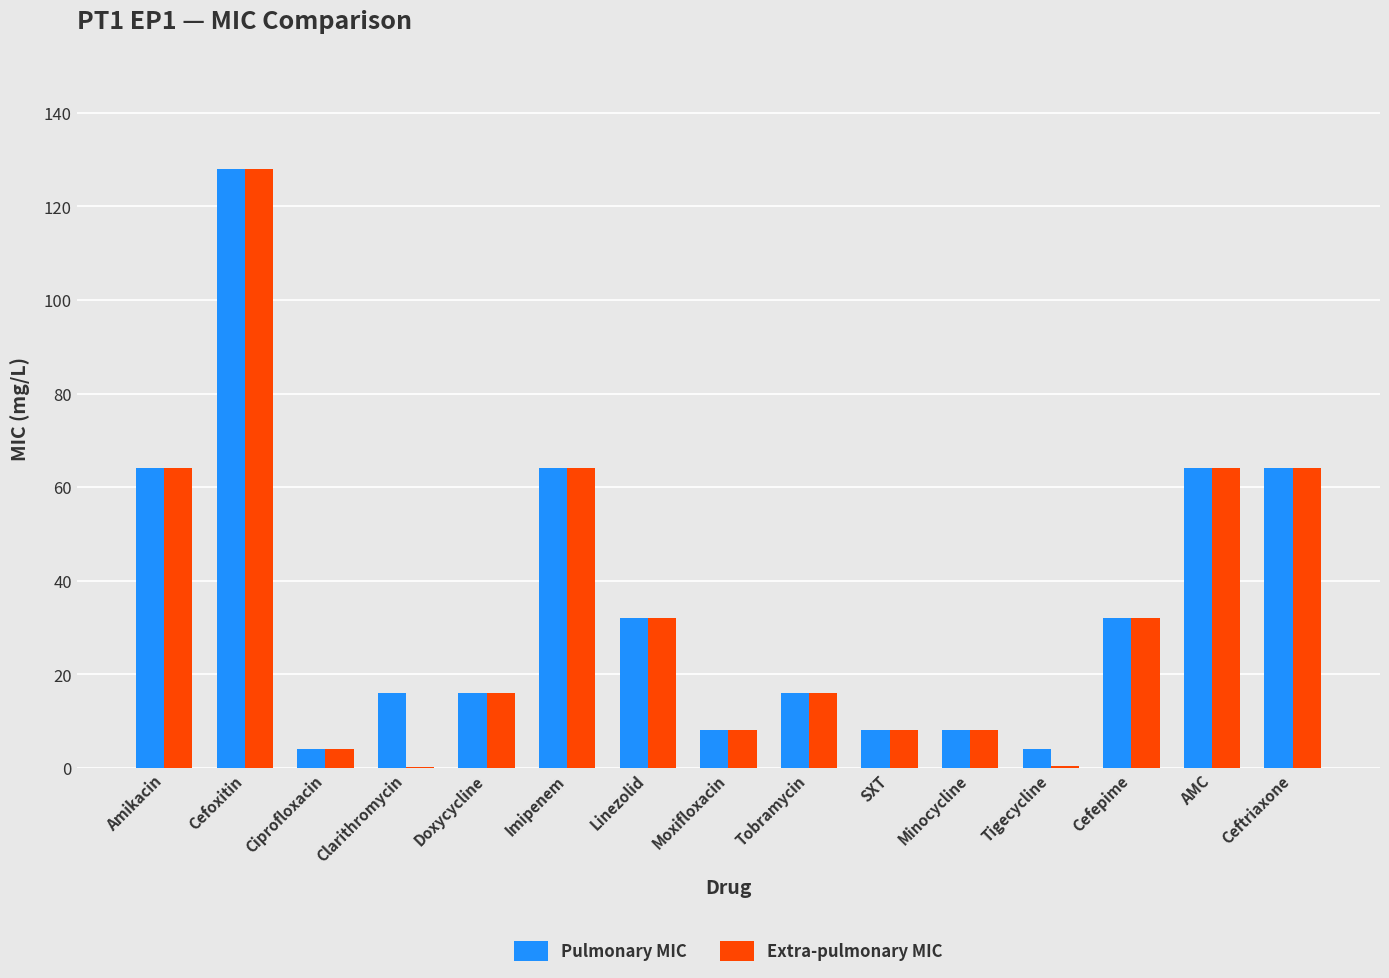

What is the sum of all Pulmonary MIC values?

528.0